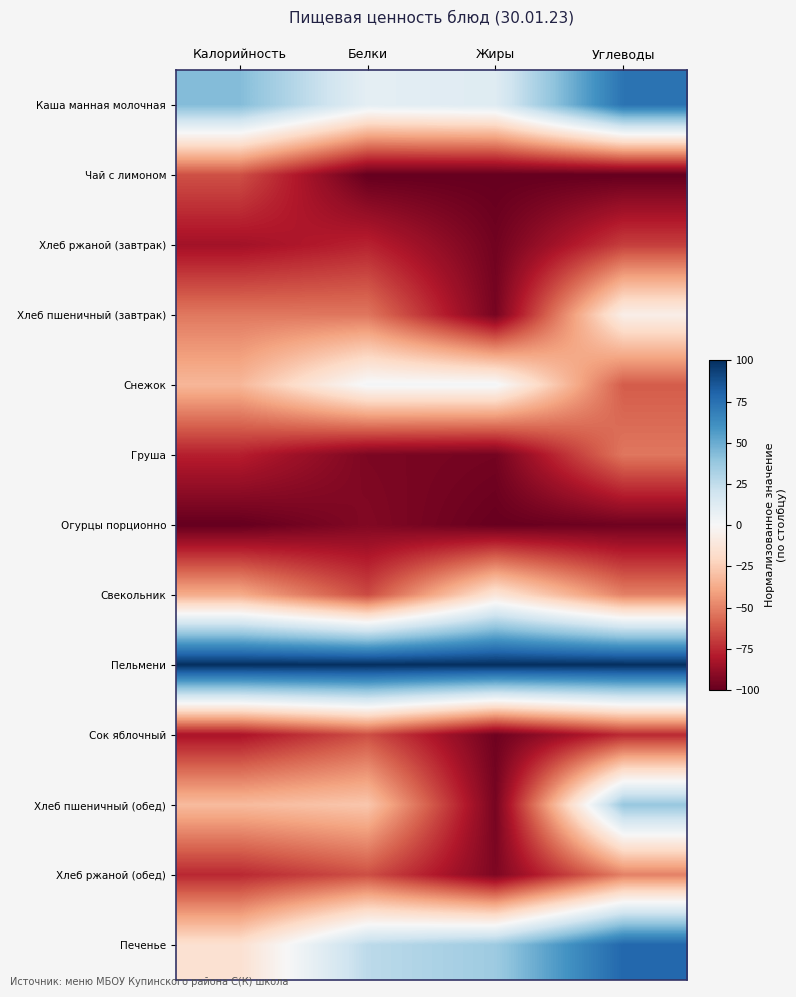

Count the number of categories in the chart.

4